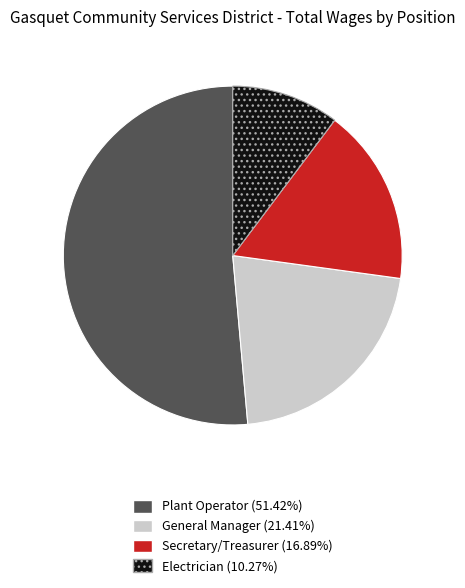

Does any single category account for the majority?

Yes